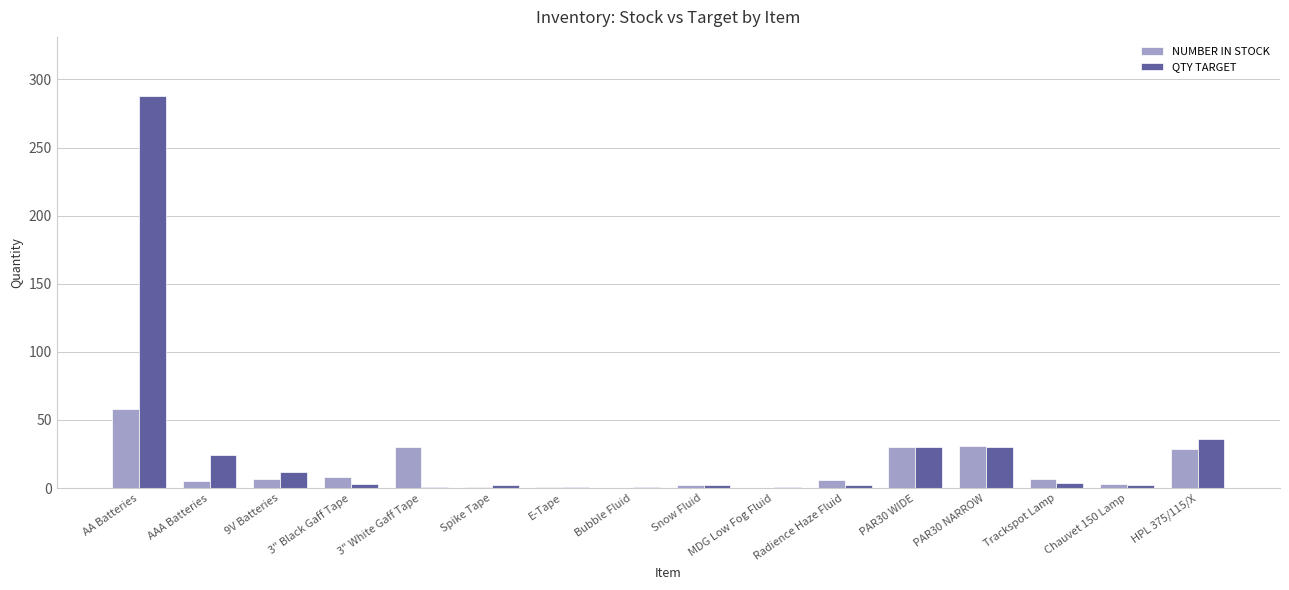

What is the greatest value displayed?

288.0